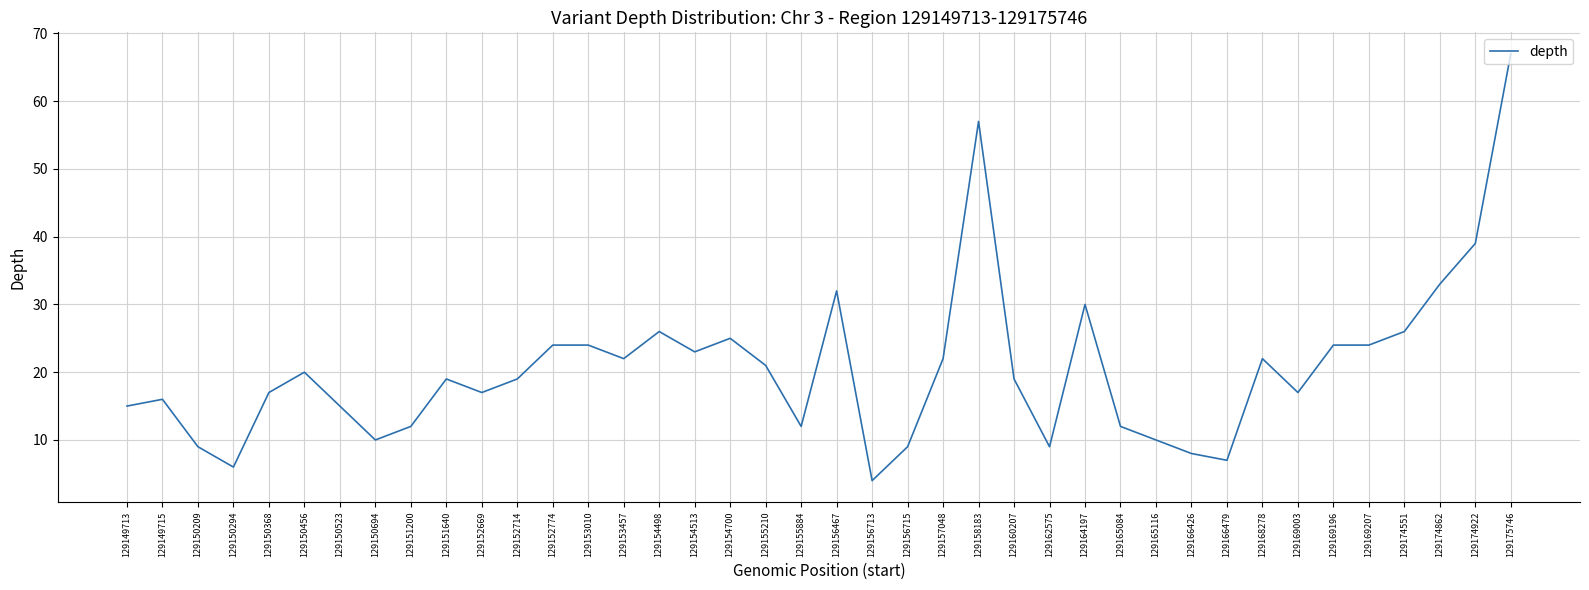

What is the difference between the maximum and minimum values?

63